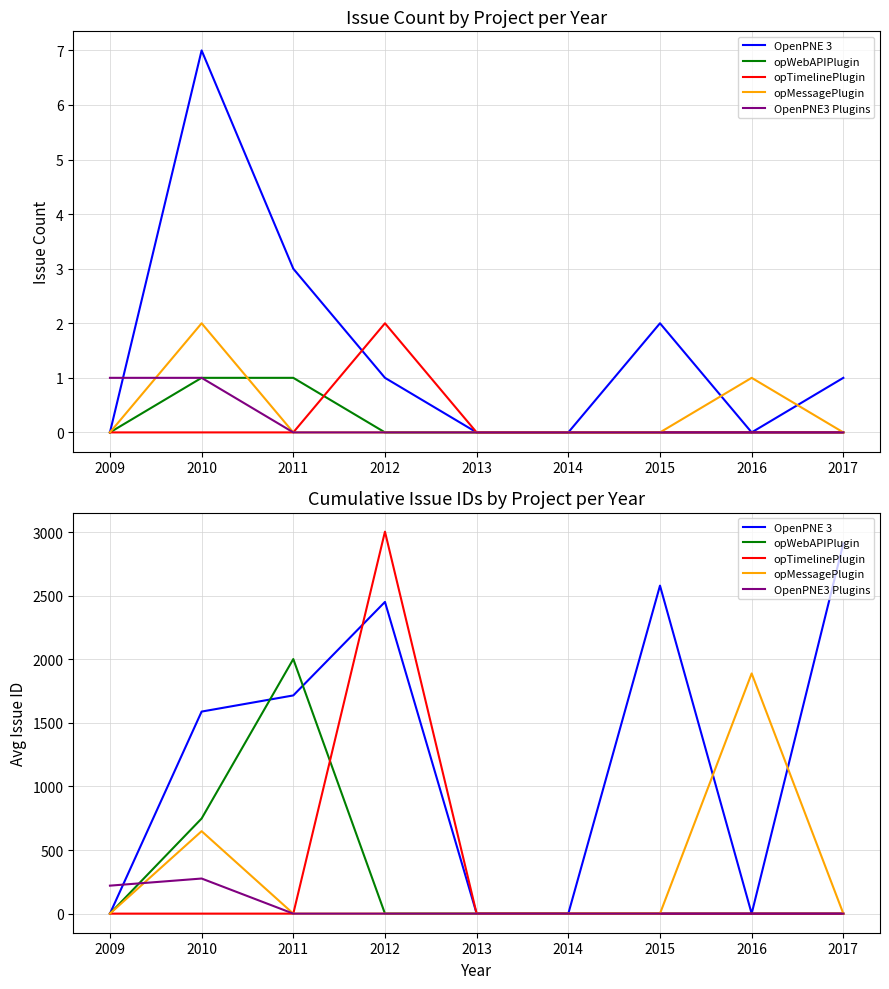

Which has a higher value, 2013 or 2012?

2012